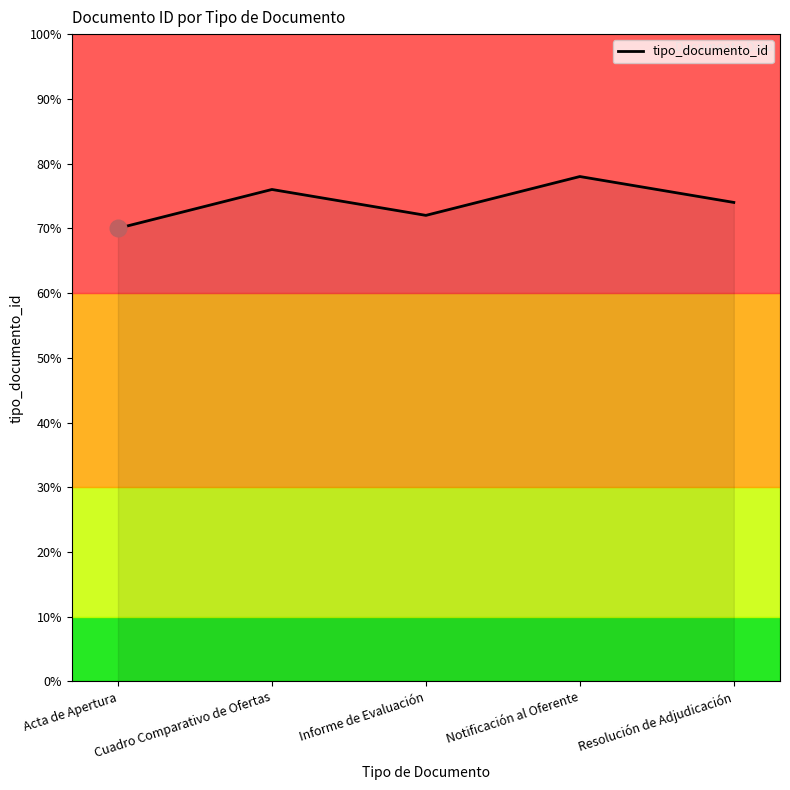

Does the chart display data point markers on the line(s)?

No